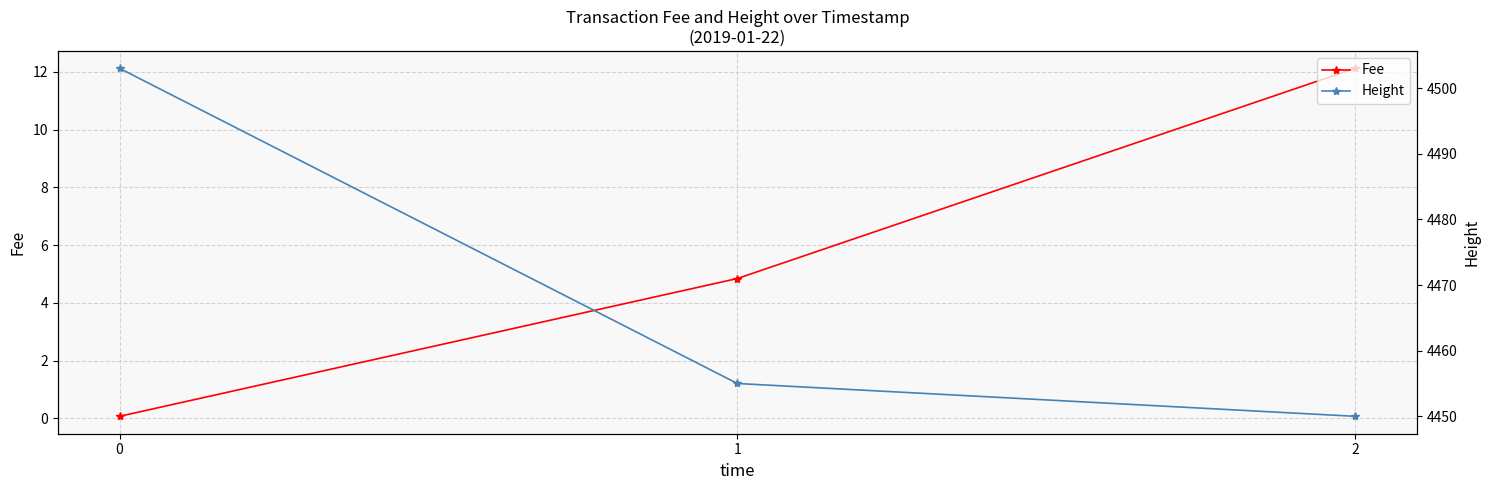

How many series are shown in this chart?

2